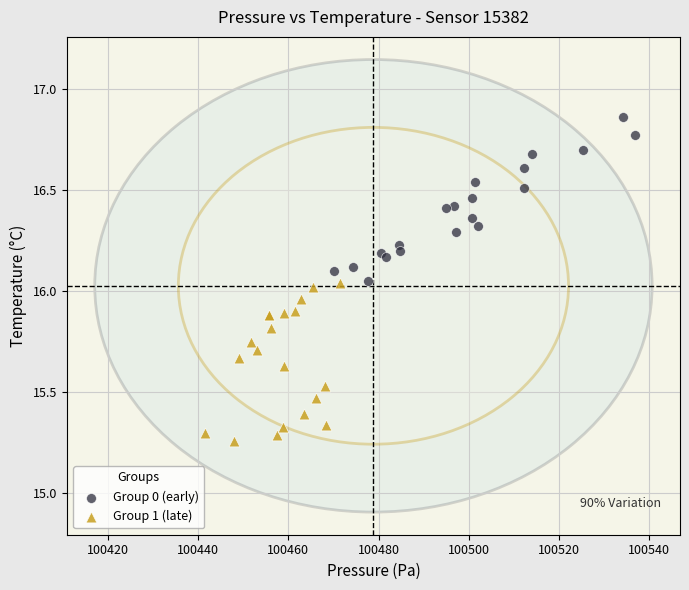

Which series has the largest Y range (max minus min)?

Group 0 (early)